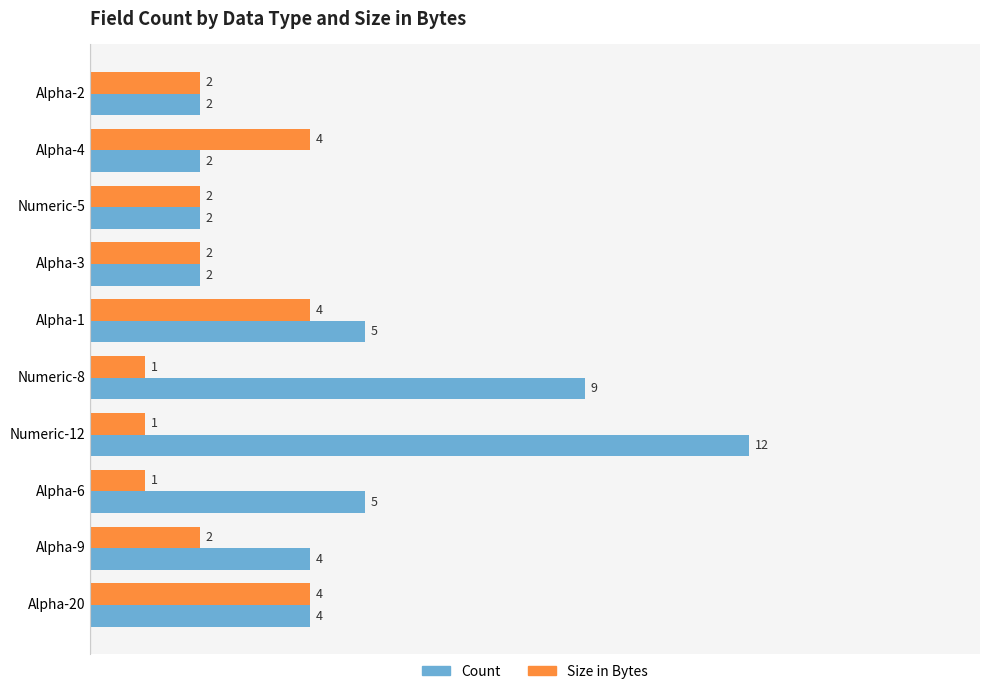

The Count series shows 2 at Alpha-1. True or false?

False